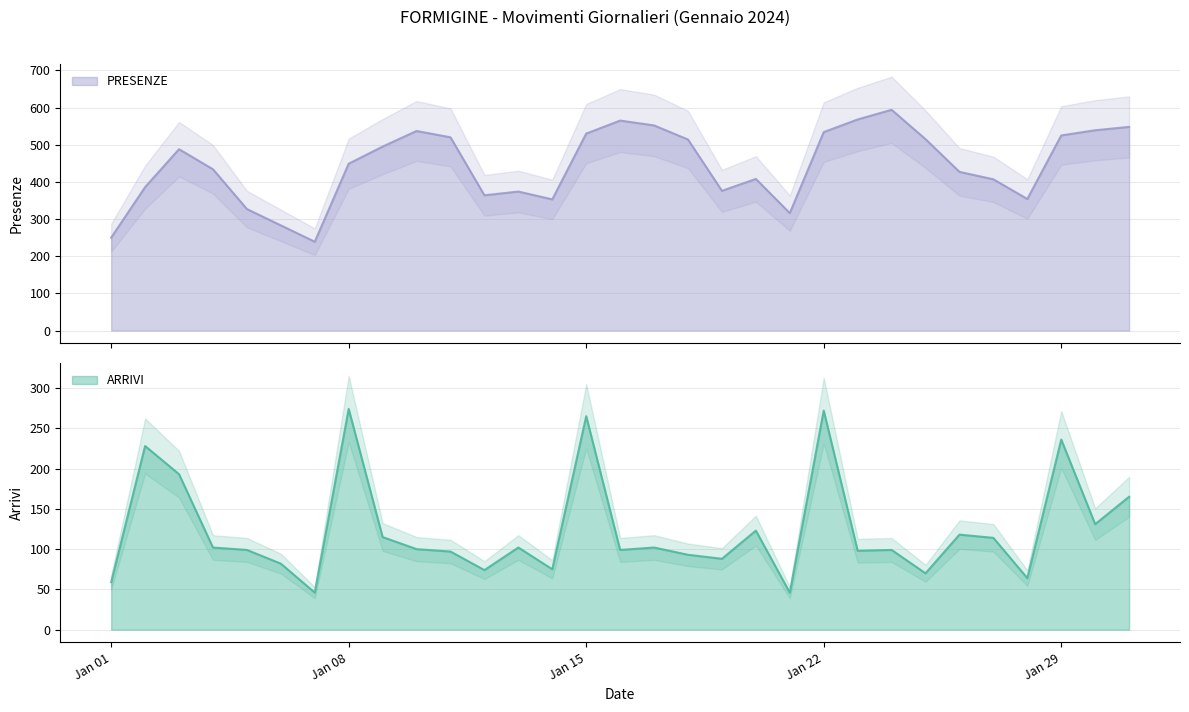

At which label does ARRIVI reach its minimum?

2024-01-07